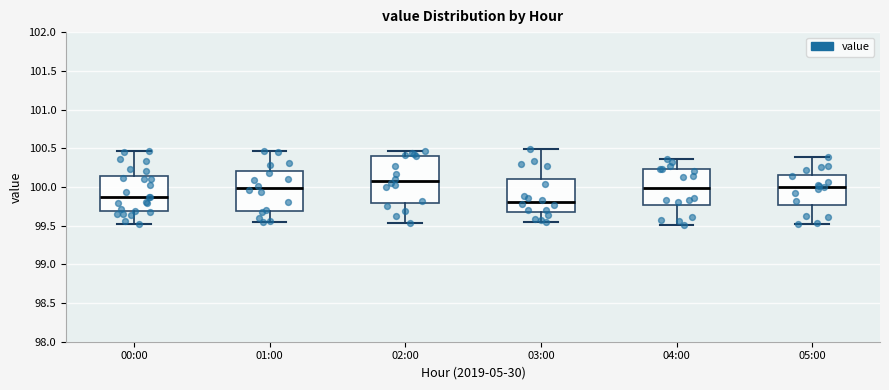

Where does the lower whisker of the box for 00:00 end on the y-axis? The values are not printed on the chart, so give them approximately, as read against the axis.

99.50